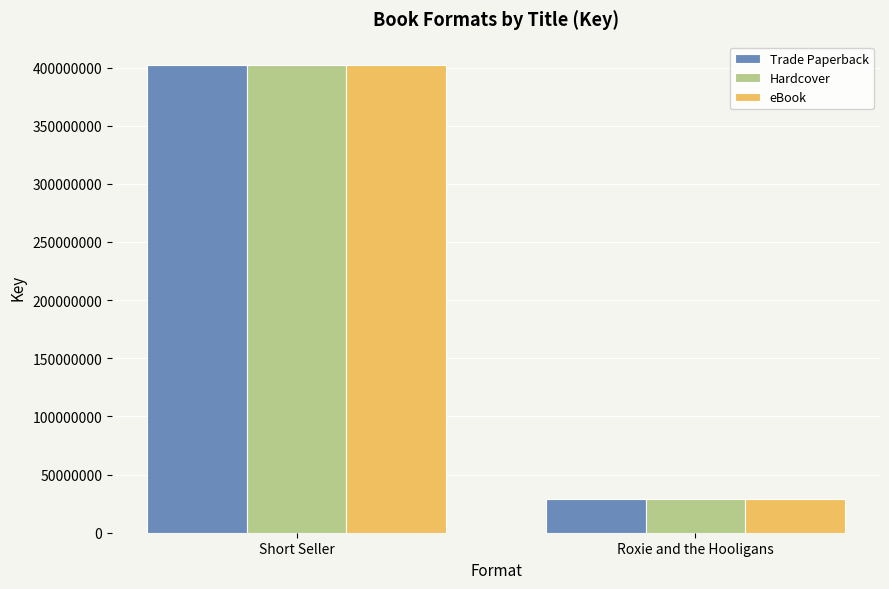

Are the bars horizontal?

No